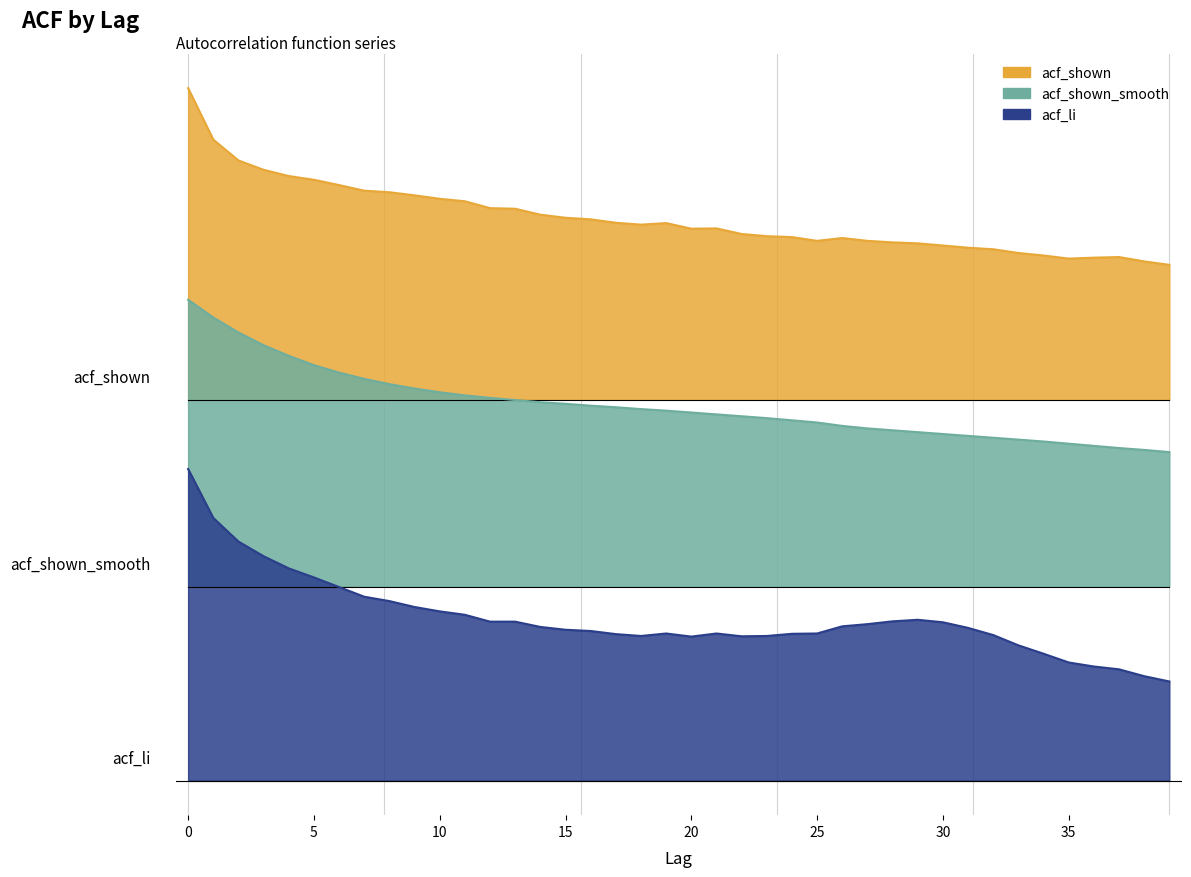

True or false: acf_shown_smooth and acf_shown intersect in this chart.

False